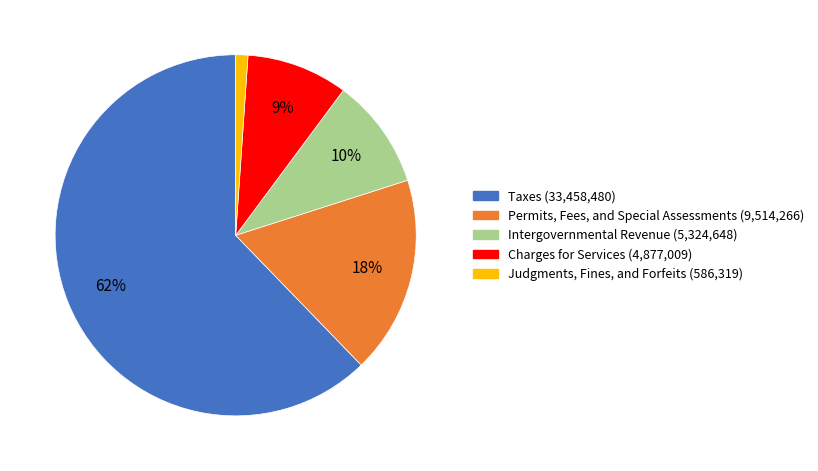

Which has a higher value, Judgments, Fines, and Forfeits or Intergovernmental Revenue?

Intergovernmental Revenue